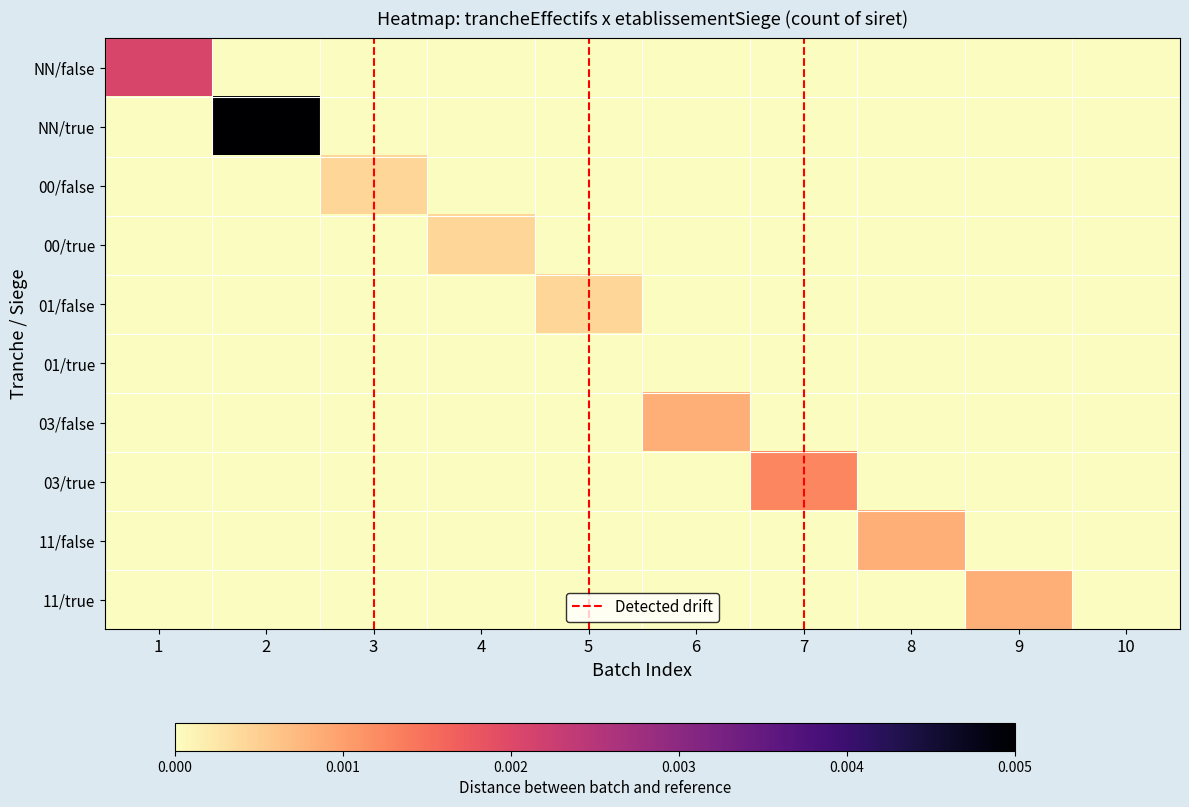

At which category is the sum across all series the highest?

2